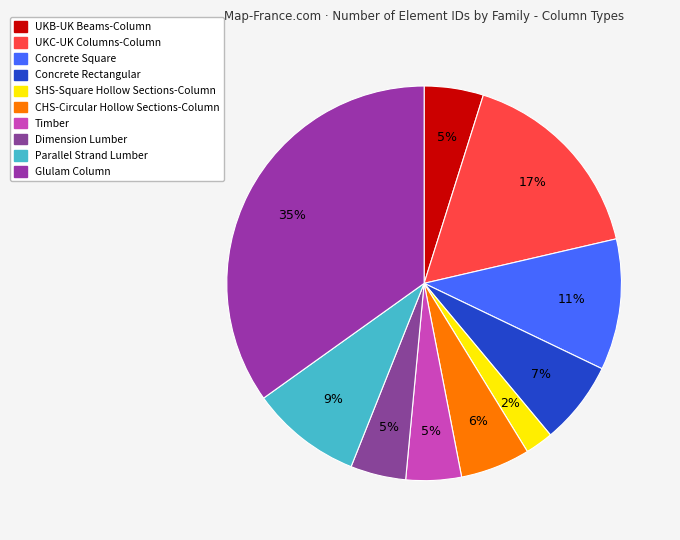

How many segments does this pie chart have?

10